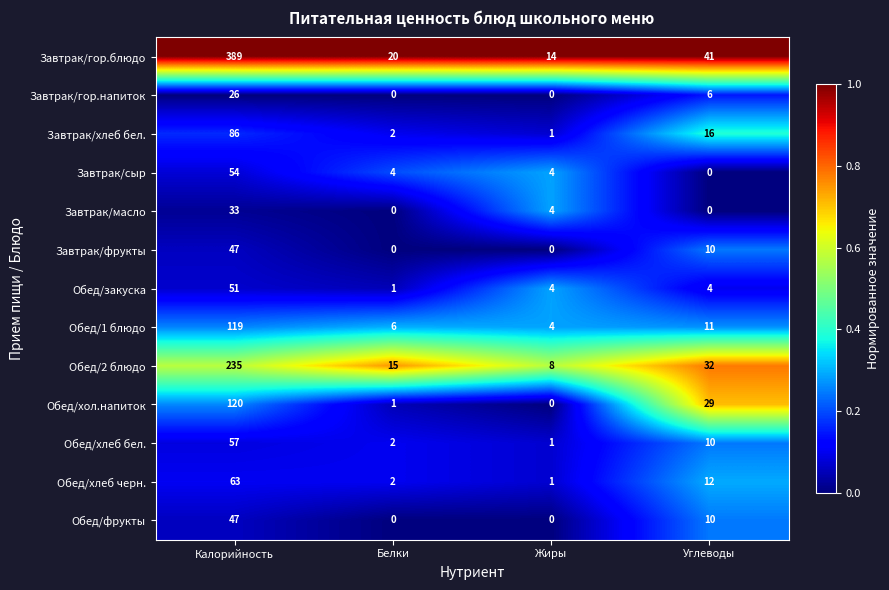

The value of Обед/2 блюдо at Углеводы is 15. True or false?

False